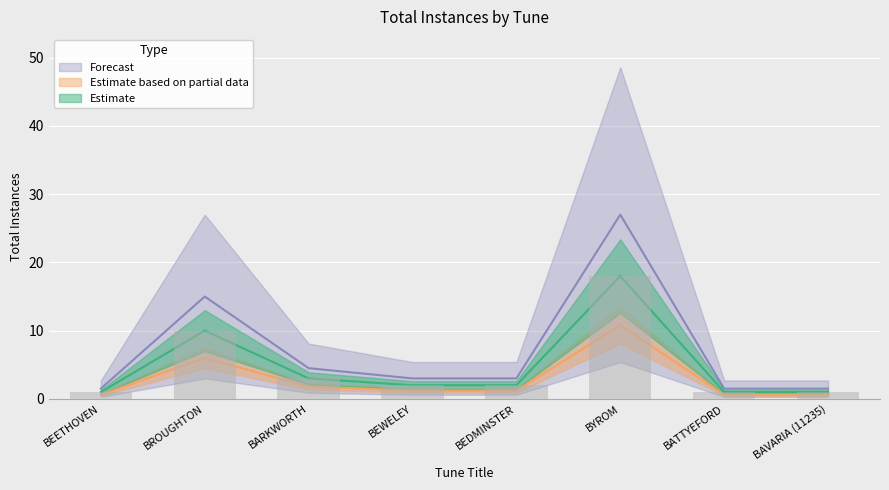

List the labels in order of value, largest first.

BYROM, BROUGHTON, BARKWORTH, BEWELEY, BEDMINSTER, BEETHOVEN, BATTYEFORD, BAVARIA (11235)